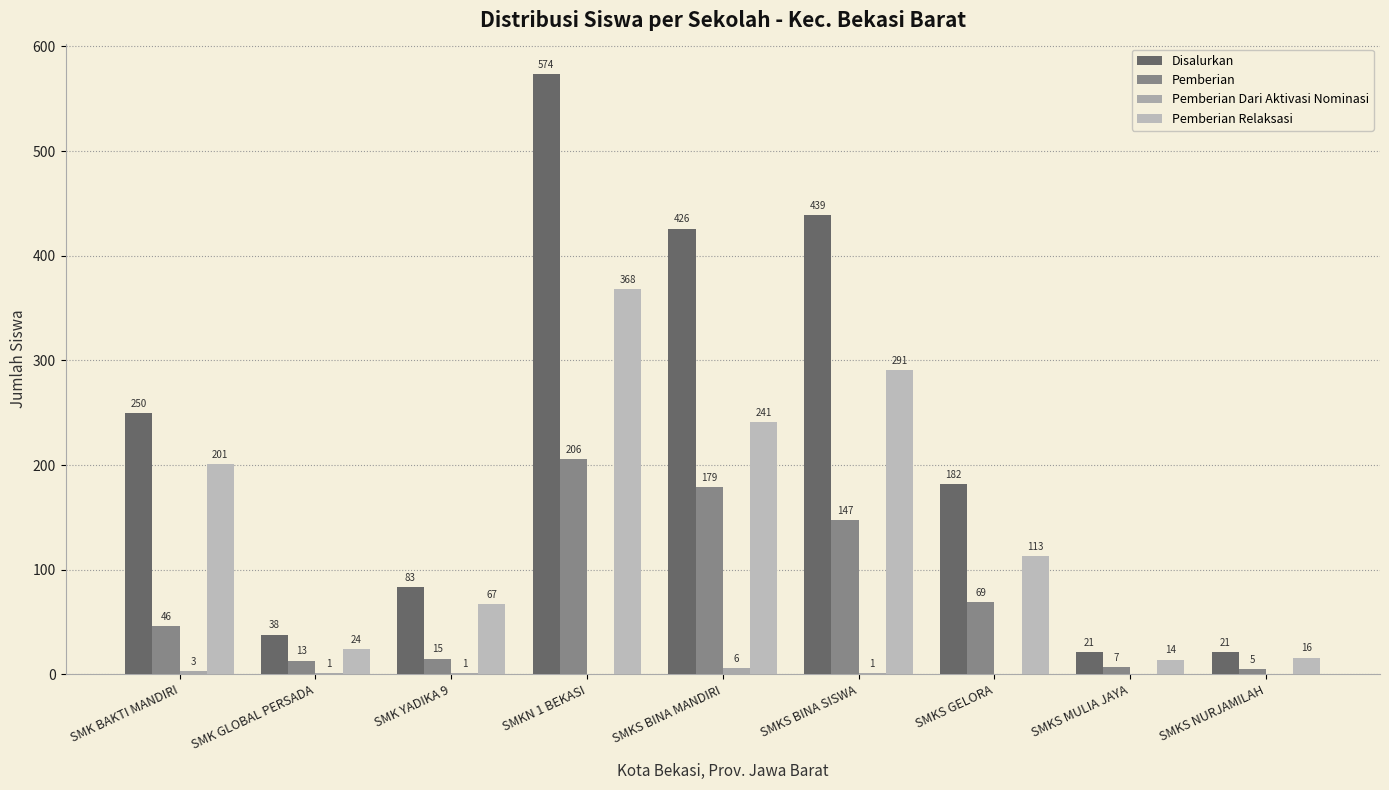

How many series are shown in this chart?

4